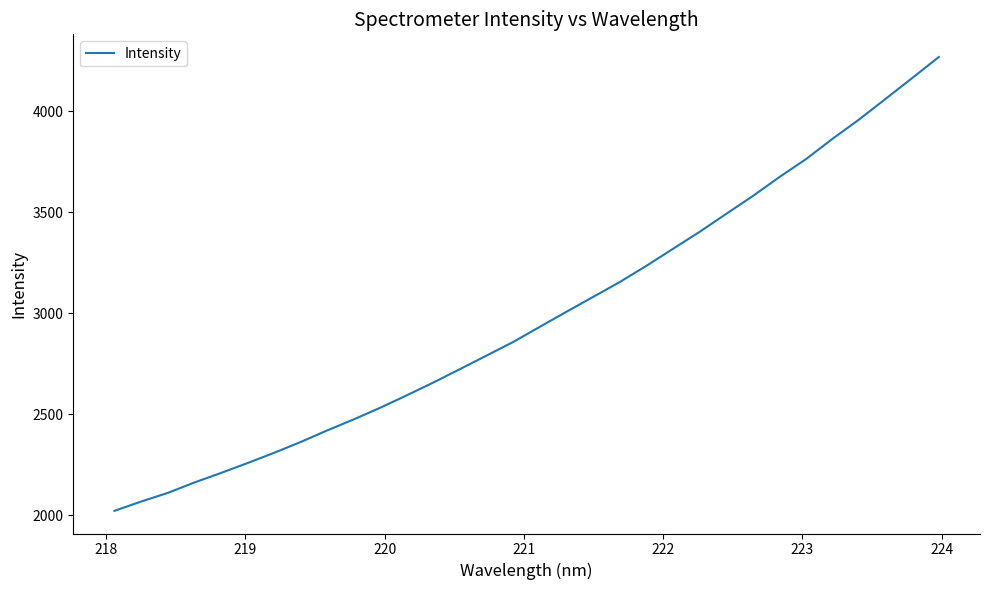

What is the maximum value shown in the chart?

4268.3